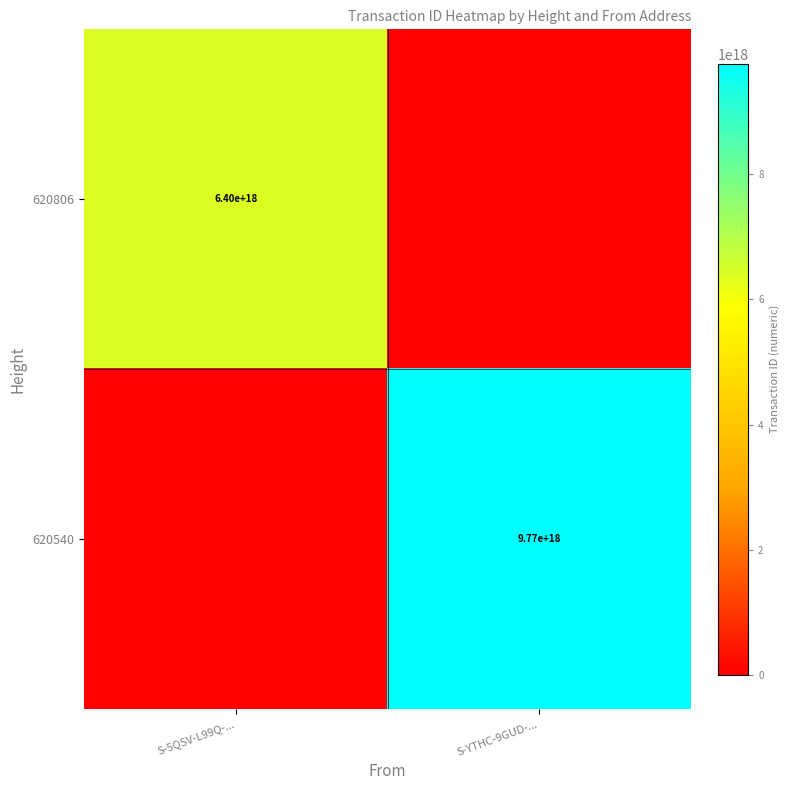

Is the value of 620806 at S-5QSV-L99Q-... greater than the value of 620540 at S-YTHC-9GUD-...?

No